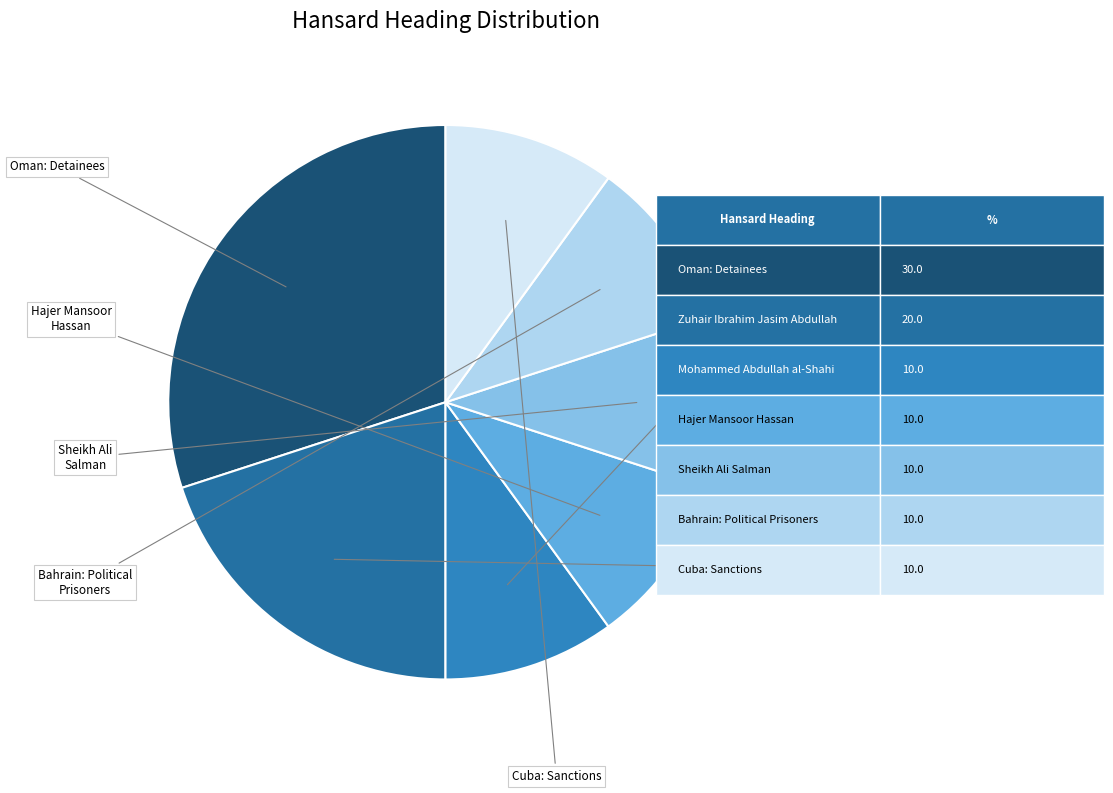

How many slices are in this pie chart?

7